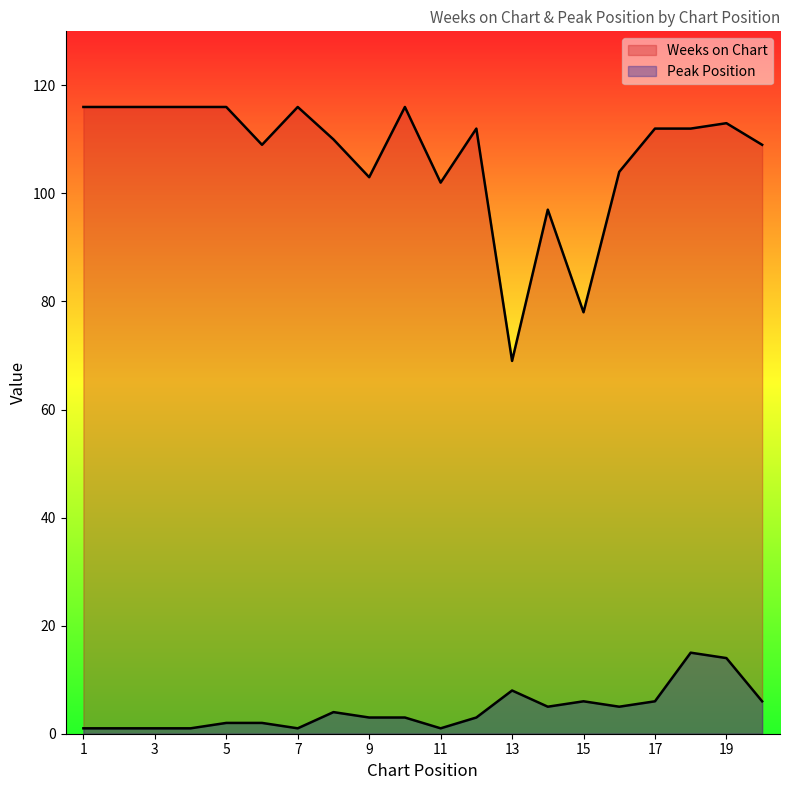

At which category does Peak Position reach its first local peak?

8